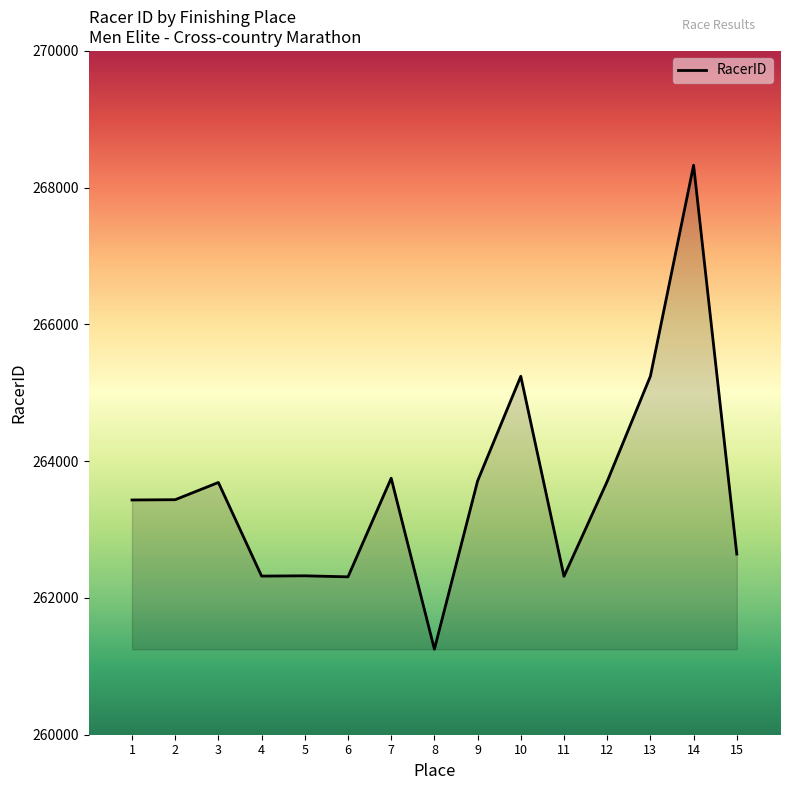

At which category does the chart reach its minimum across all series?

8